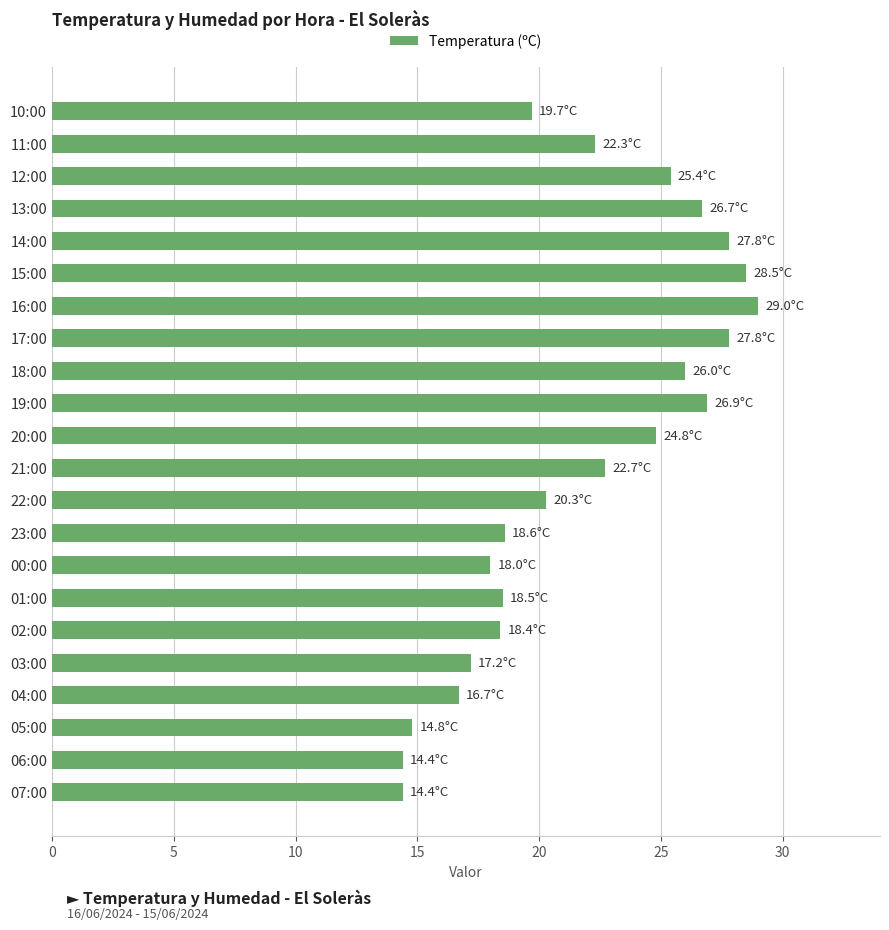

The chart shows a value of 25.9 at 02:00. True or false?

False